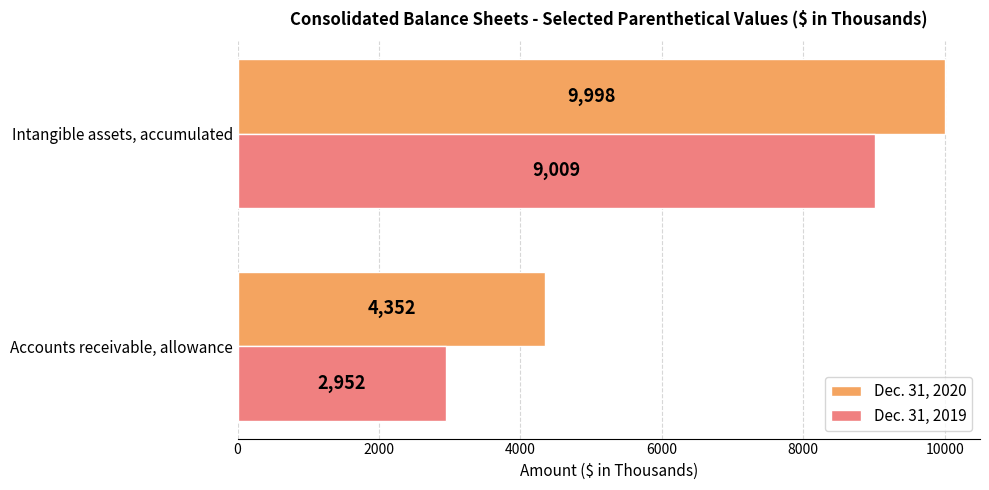

What is the sum of all Dec. 31, 2020 values?

14350